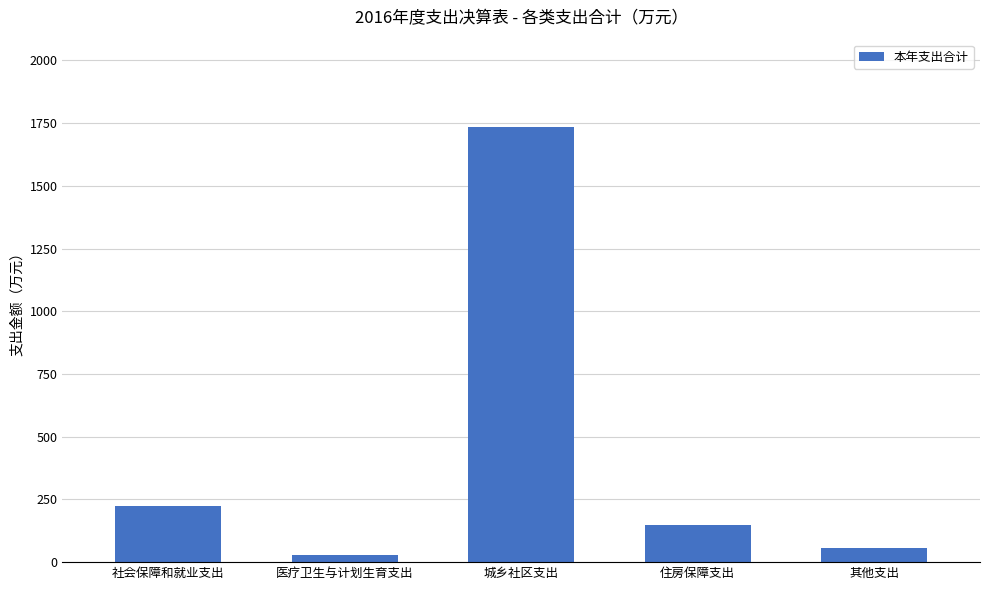

Reading left to right, extract all data points from this chart.

社会保障和就业支出=224.3	医疗卫生与计划生育支出=28.6	城乡社区支出=1735.6	住房保障支出=149.2	其他支出=55.7